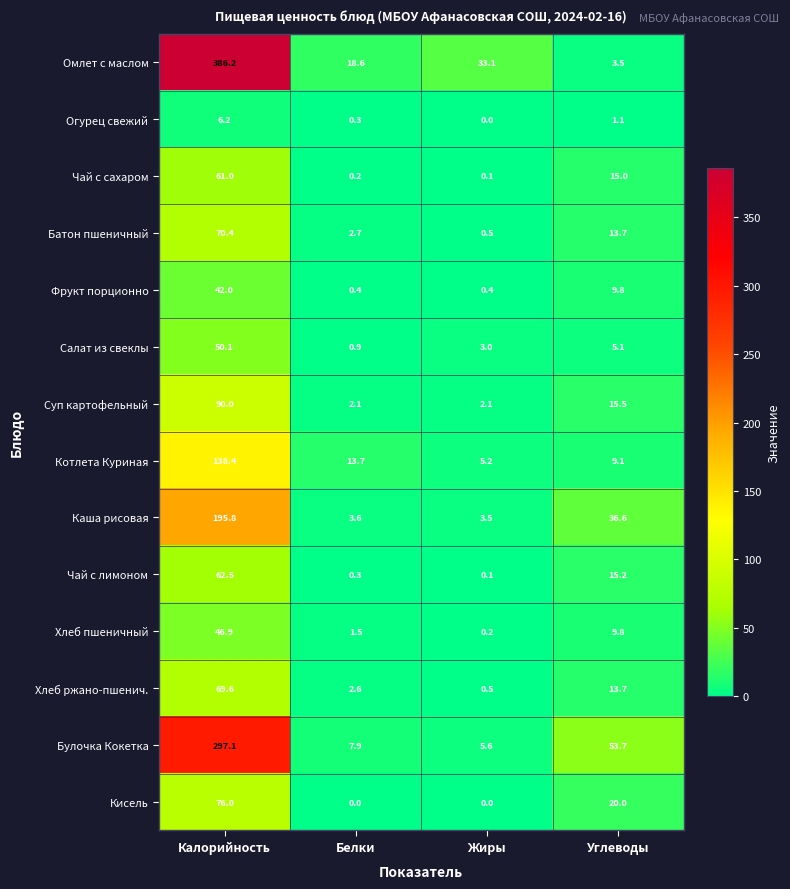

Is it true that Хлеб пшеничный equals 9.8 at Углеводы?

True